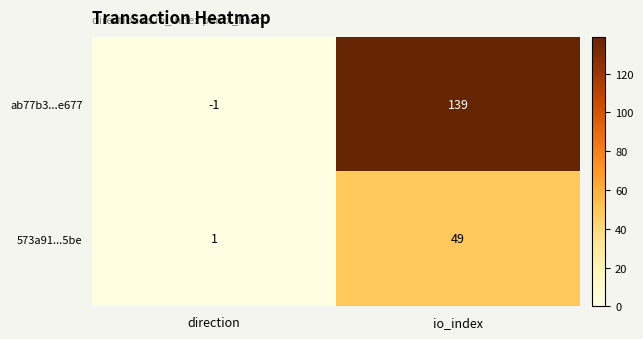

What is the difference between the maximum and minimum values in the ab77b3...e677 series?

140